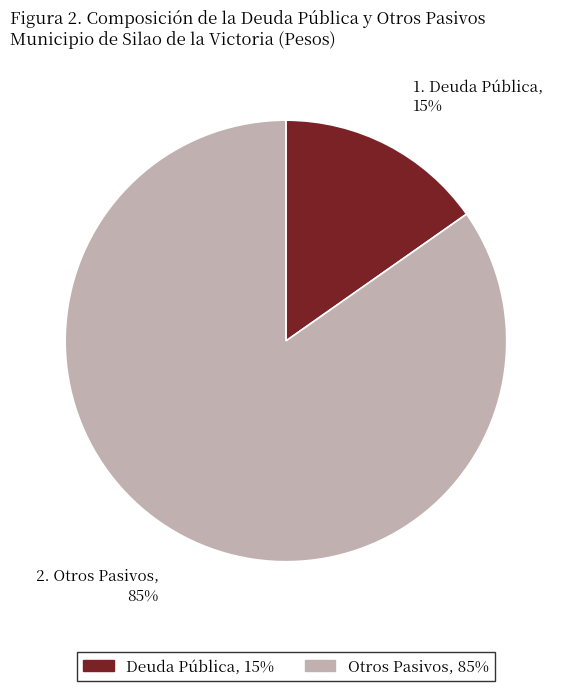

Does any single category account for the majority?

Yes